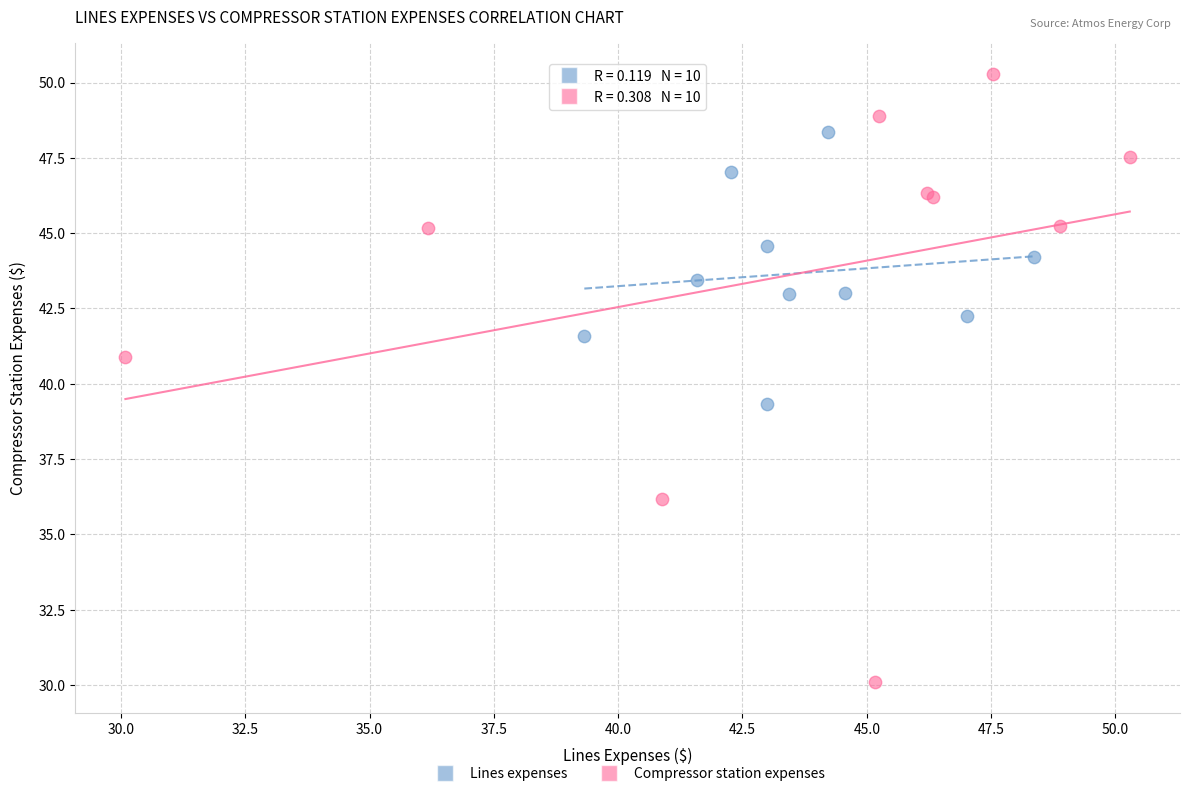

Which series reaches the maximum Y coordinate?

Compressor station expenses